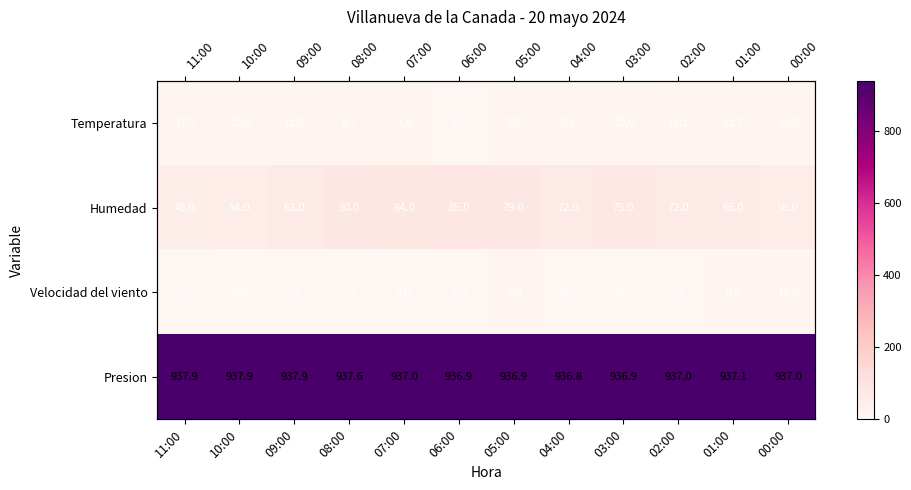

Which category has the lowest value across all series?

10:00